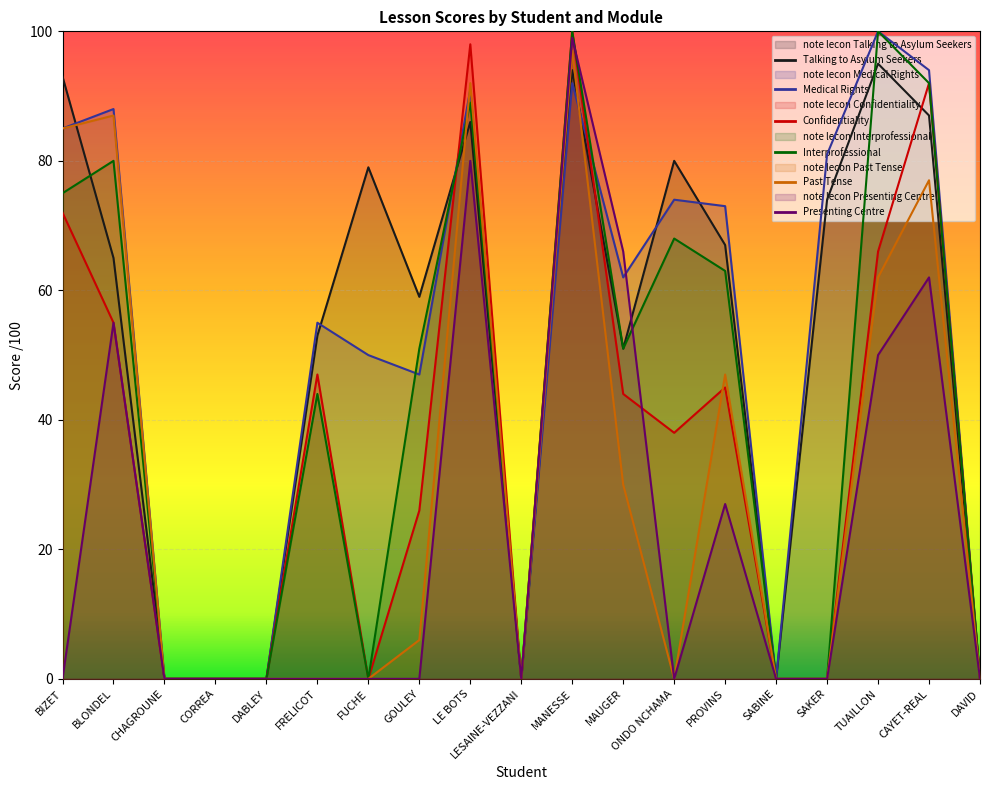

Which series has the largest total across all categories?

note lecon Medical Rights